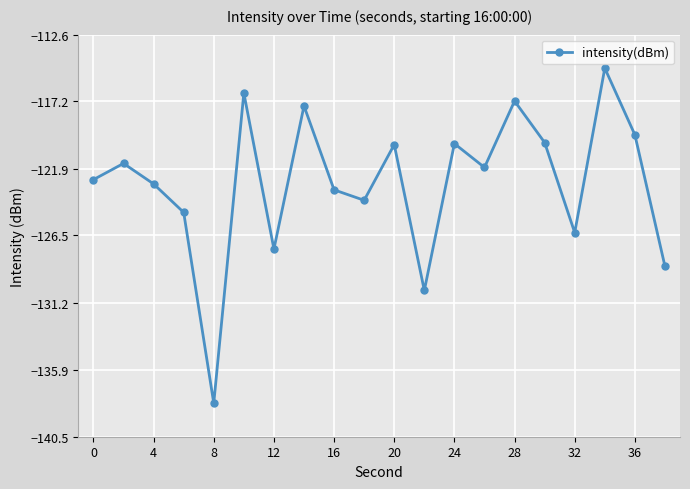

What is the average value?

-122.9